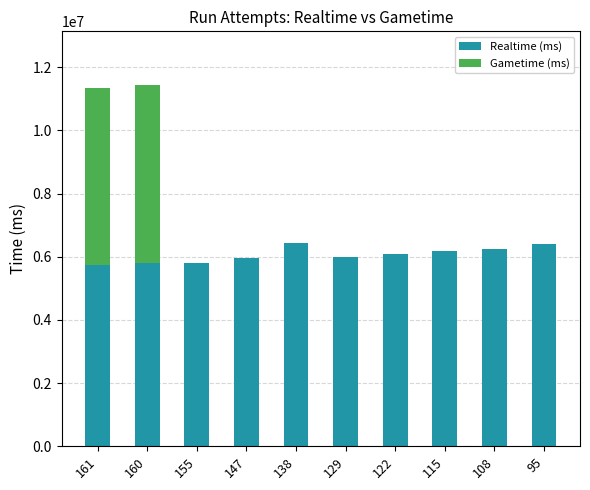

What is the highest value of the Realtime (ms) series?

6440861